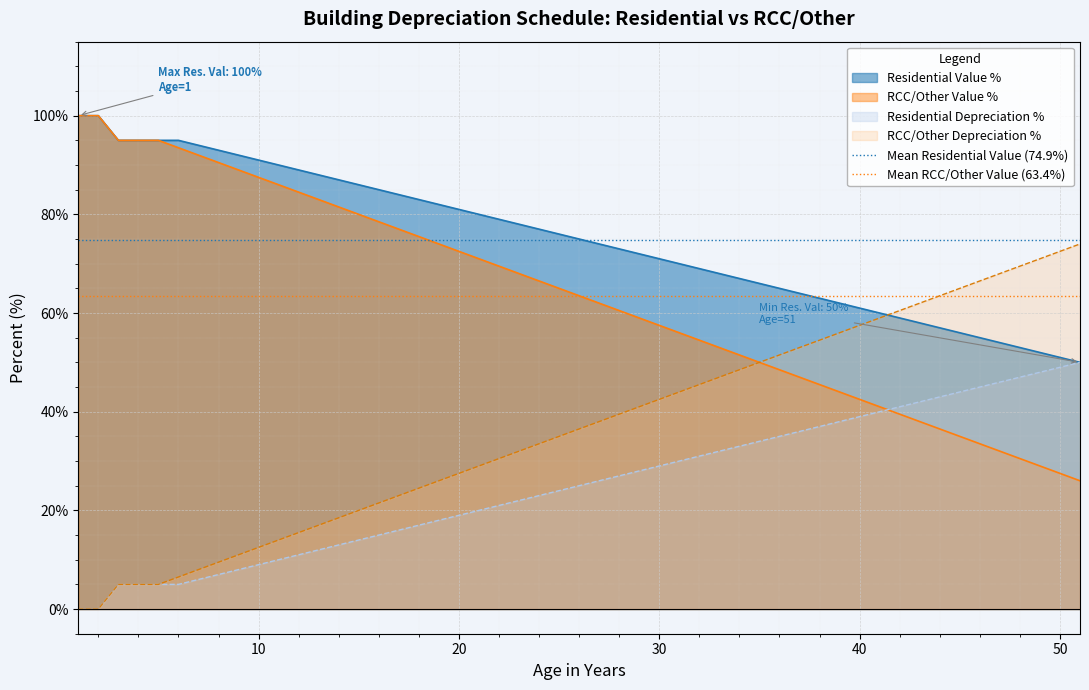

What is the highest value of the Residential Value % series?

100.0